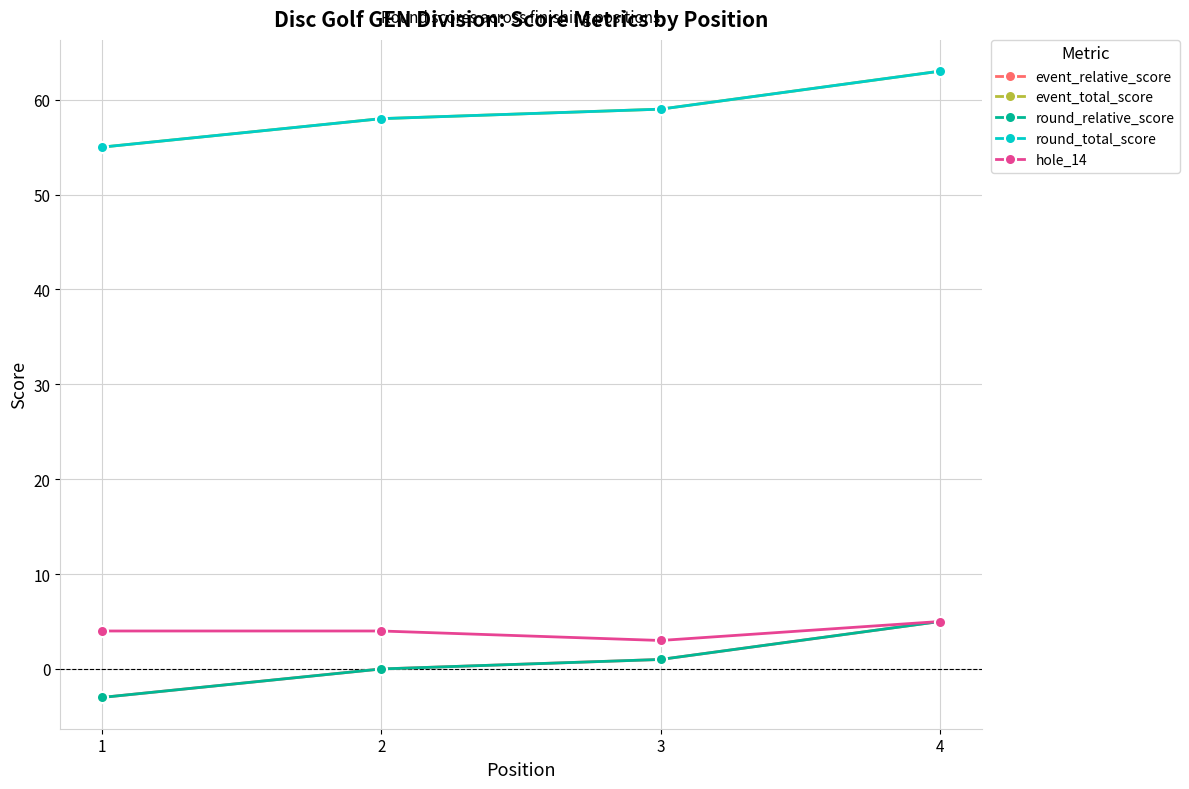

What is the value of the hole_14 point at the 2nd from the left?

4